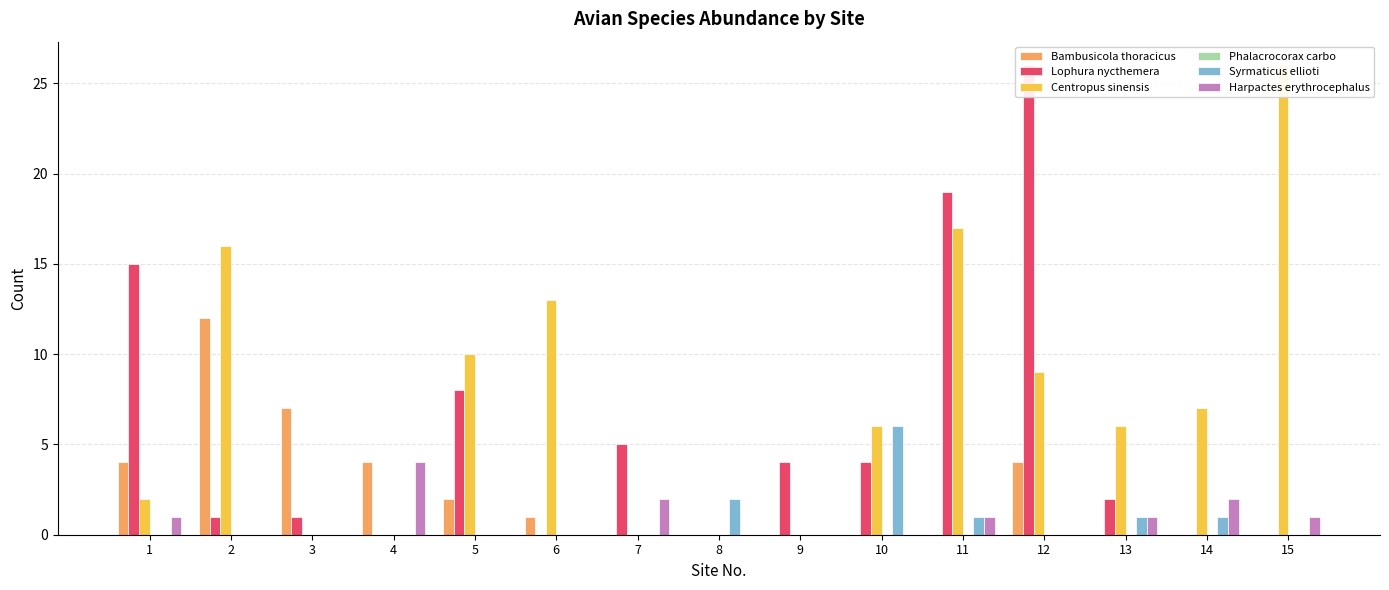

Which series has the largest range (max minus min)?

Lophura nycthemera